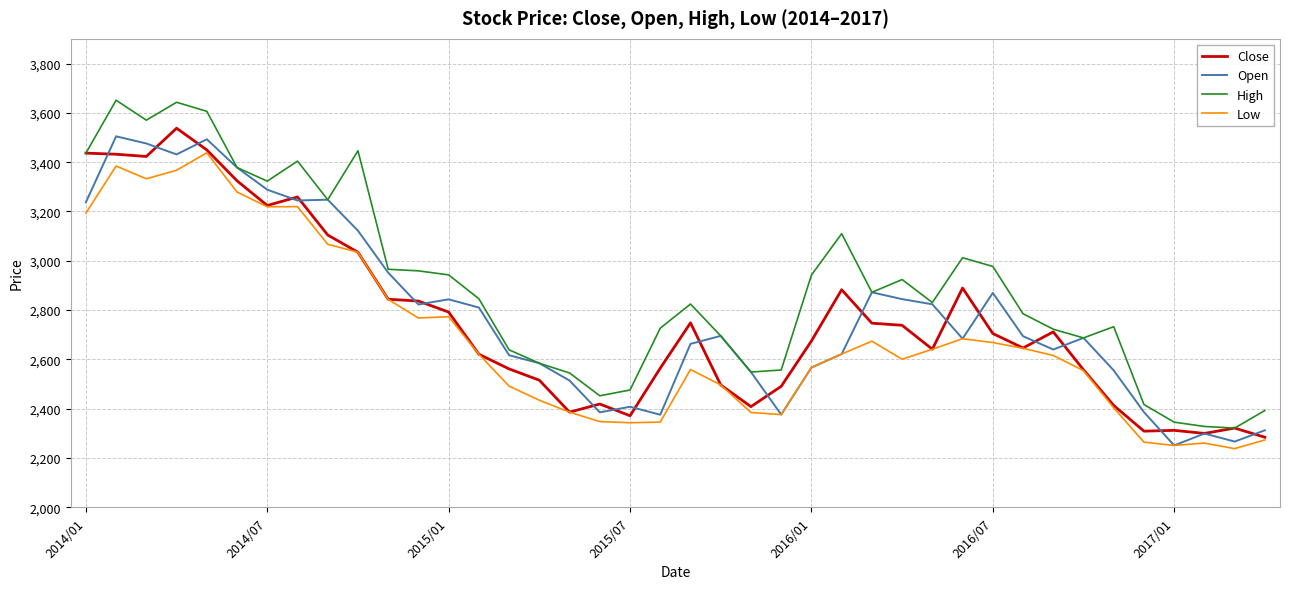

True or false: High and Low intersect in this chart.

False